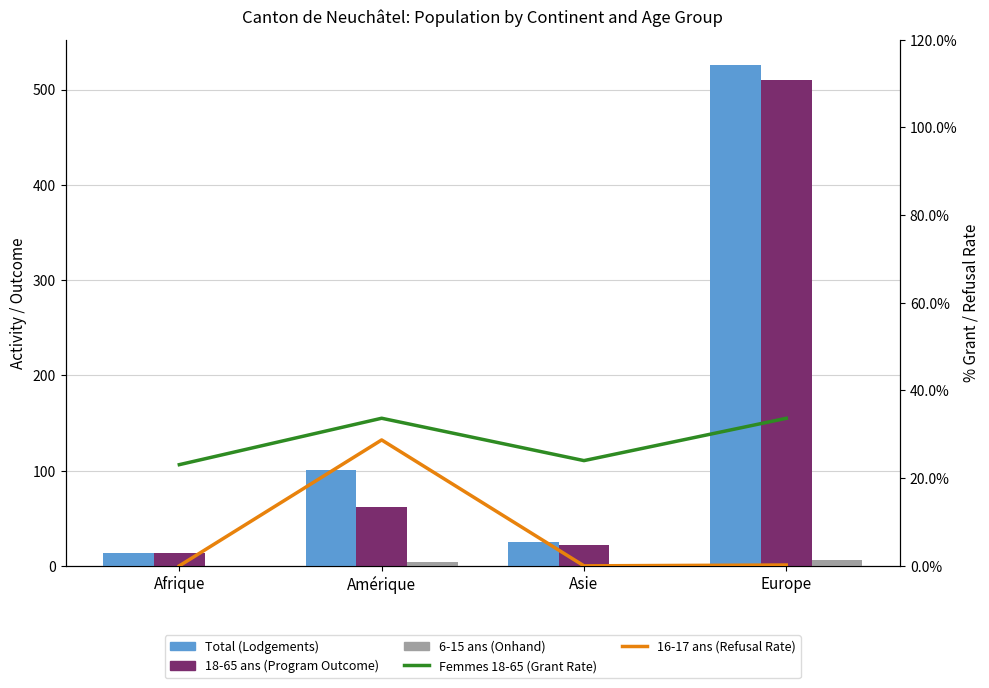

Which series changed the most between Afrique and Europe?

Total (Lodgements)